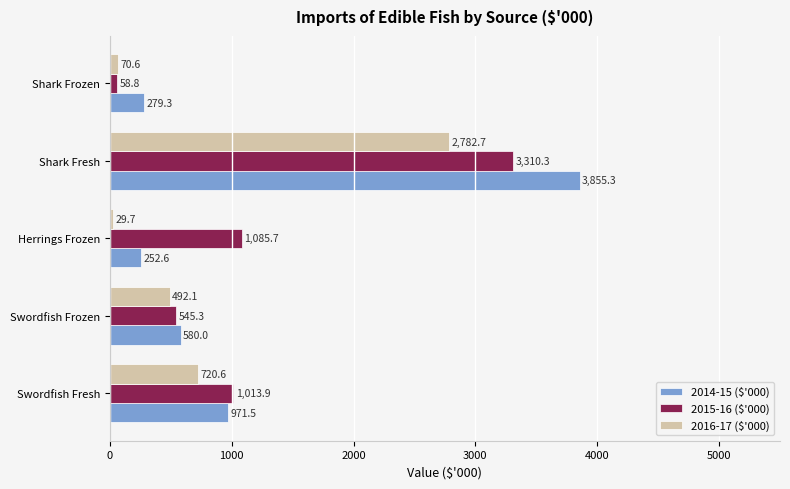

Rank the categories by 2015-16 ($'000) value from highest to lowest.

Shark Fresh, Herrings Frozen, Swordfish Fresh, Swordfish Frozen, Shark Frozen